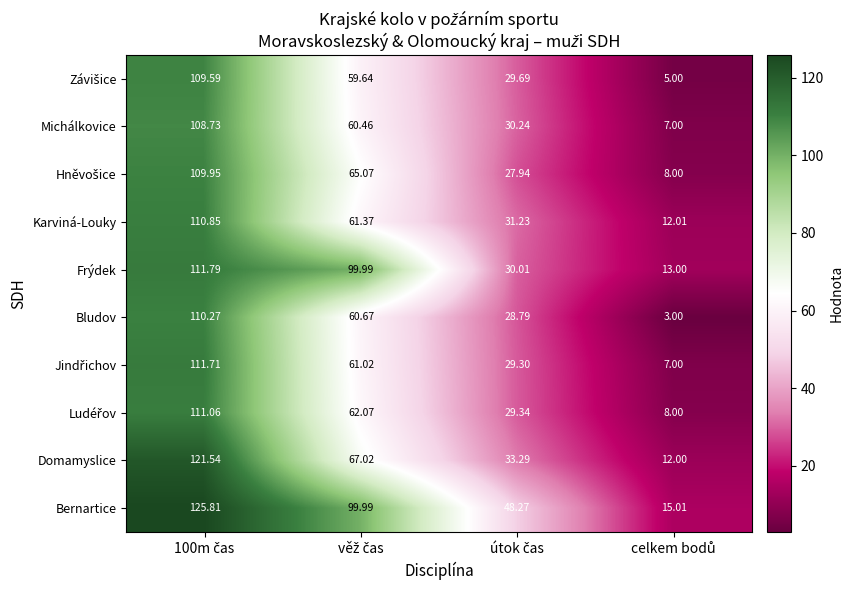

Which series has the widest spread of values?

Bernartice